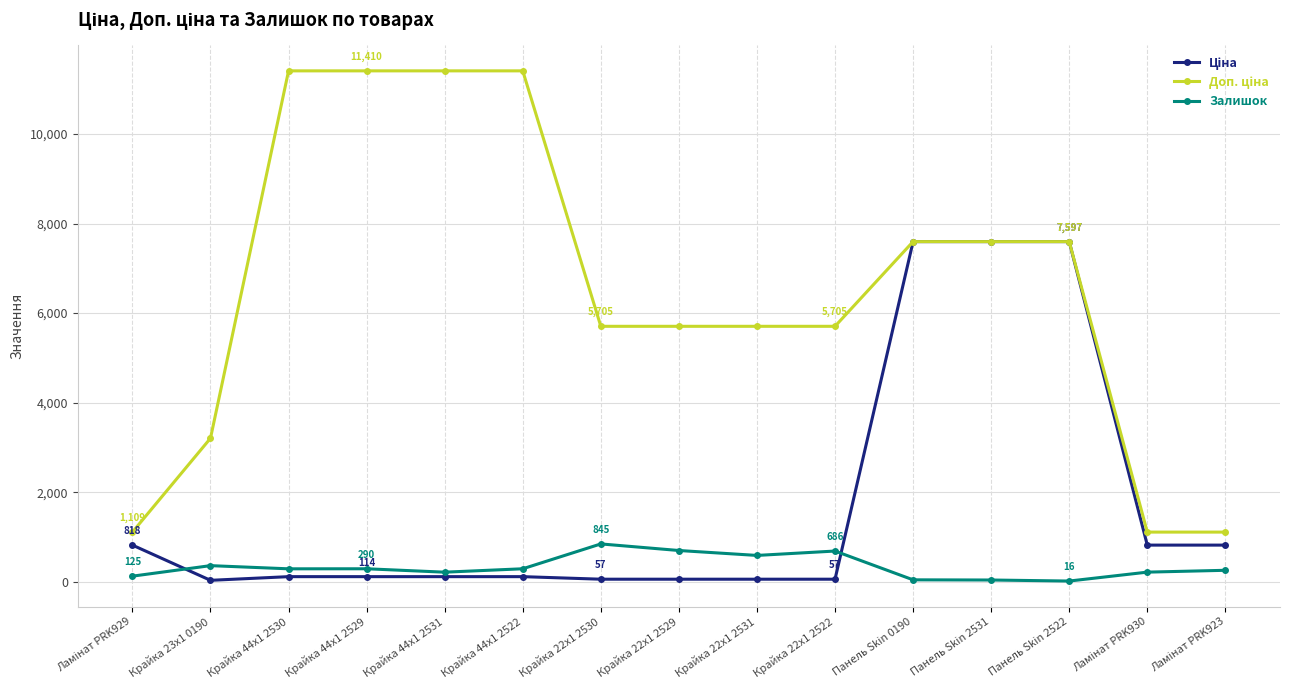

What is the maximum value shown in the chart?

11410.0